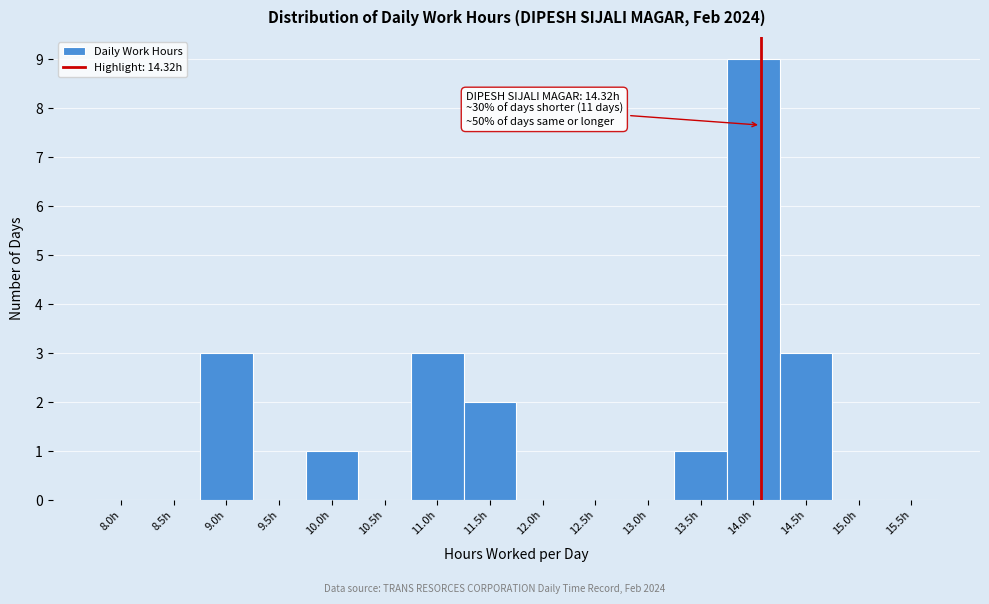

Reading left to right, transcribe all the data shown in this chart.

8.0h=0	8.5h=0	9.0h=3	9.5h=0	10.0h=1	10.5h=0	11.0h=3	11.5h=2	12.0h=0	12.5h=0	13.0h=0	13.5h=1	14.0h=9	14.5h=3	15.0h=0	15.5h=0